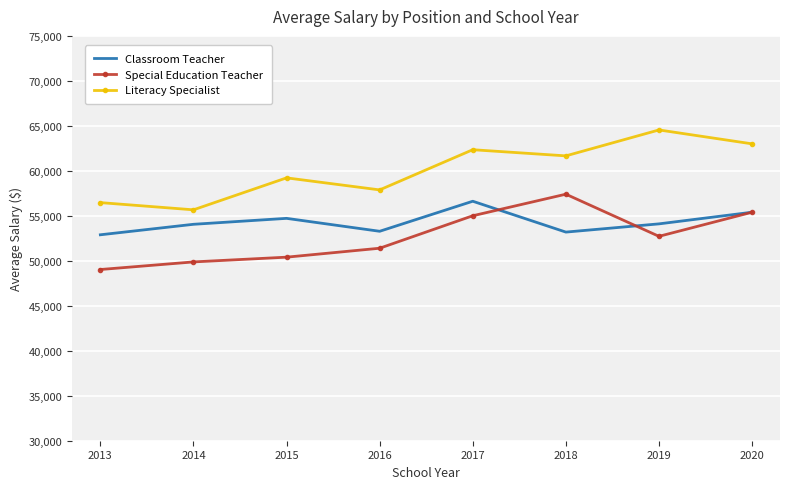

At which category does Special Education Teacher reach its first local valley?

2019